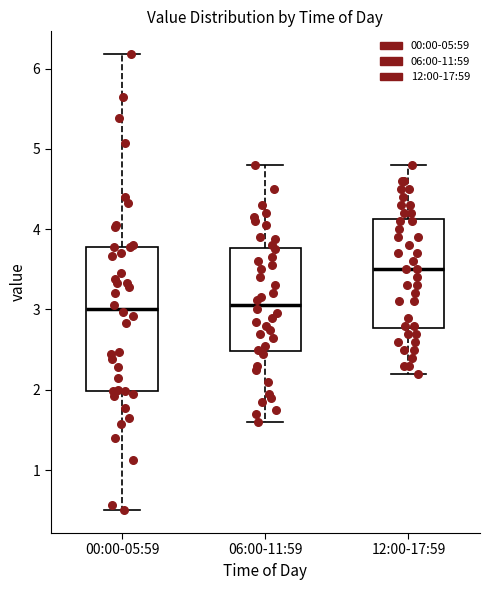

Where is the upper edge of the box for 06:00-11:59 on the y-axis? The values are not printed on the chart, so give them approximately, as read against the axis.

3.8